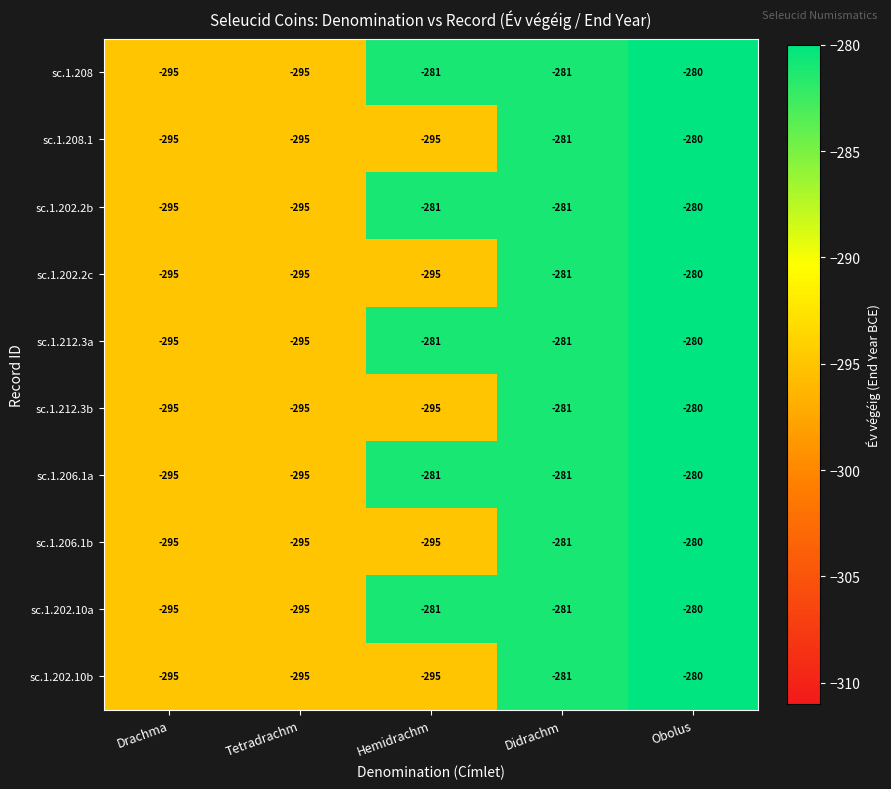

Count the number of data series in this chart.

10